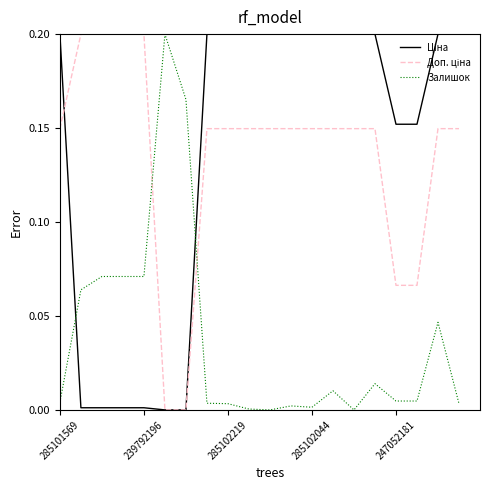

How many Доп. ціна values are between 0 and 1?

20